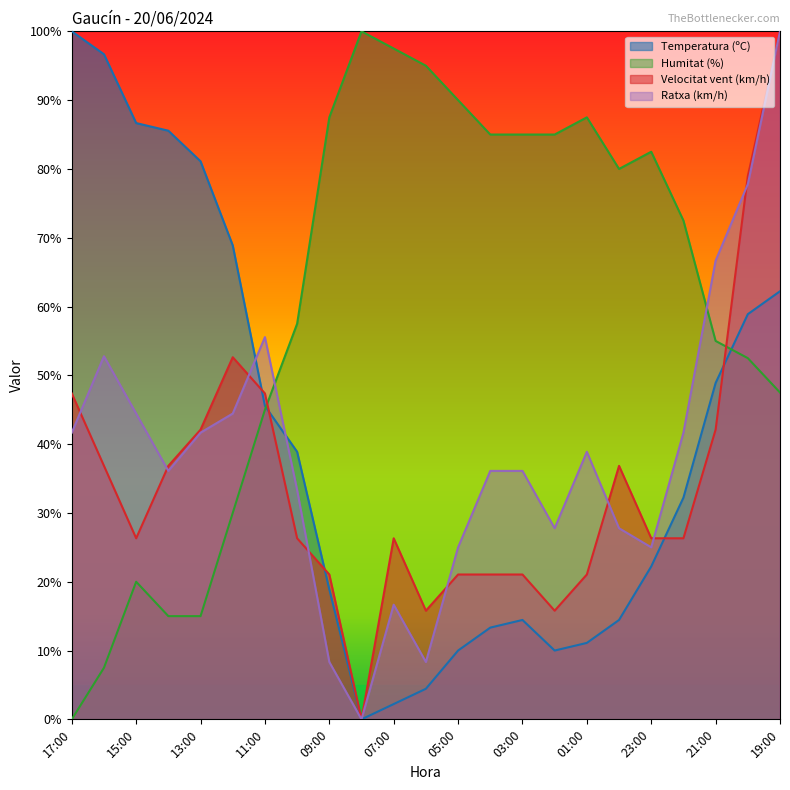

Is it true that Temperatura (ºC) equals 32.2 at 22:00?

True